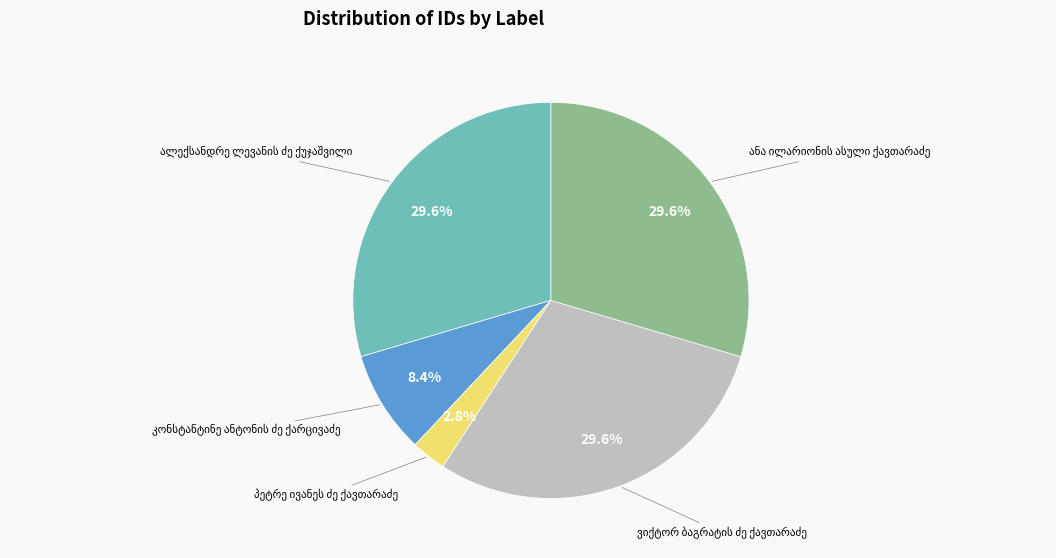

Does any single category account for the majority?

No